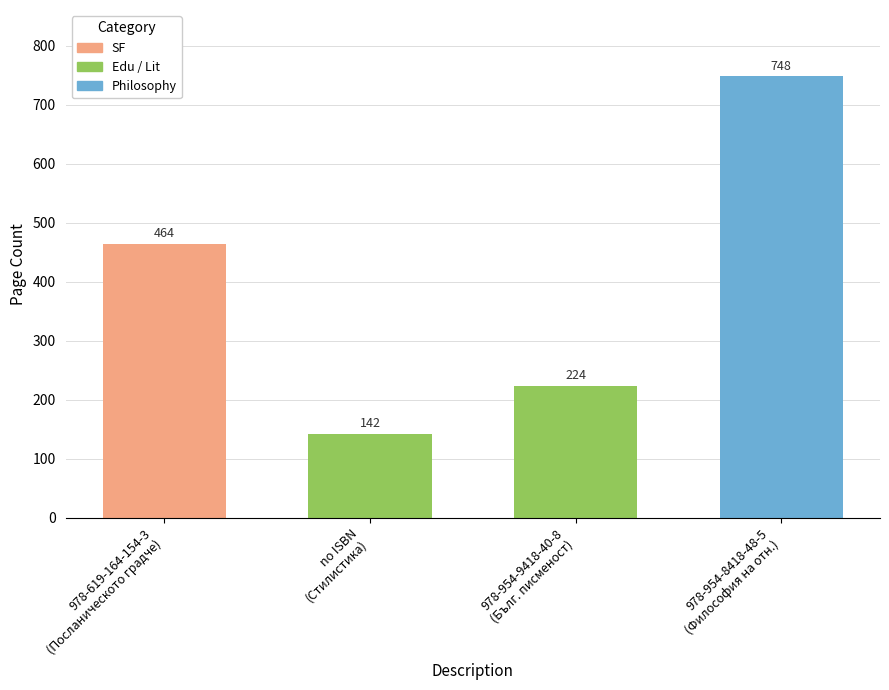

What is the difference between the maximum and second lowest values?

524